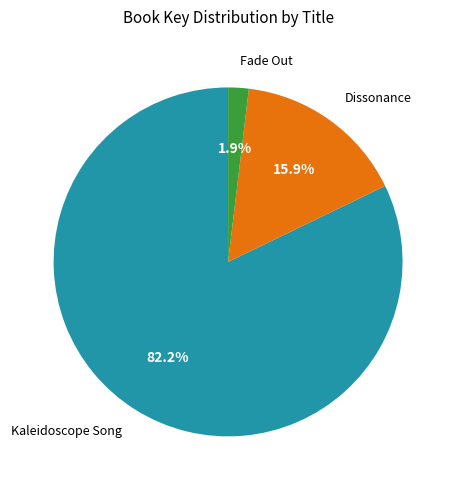

What is the majority slice?

Kaleidoscope Song